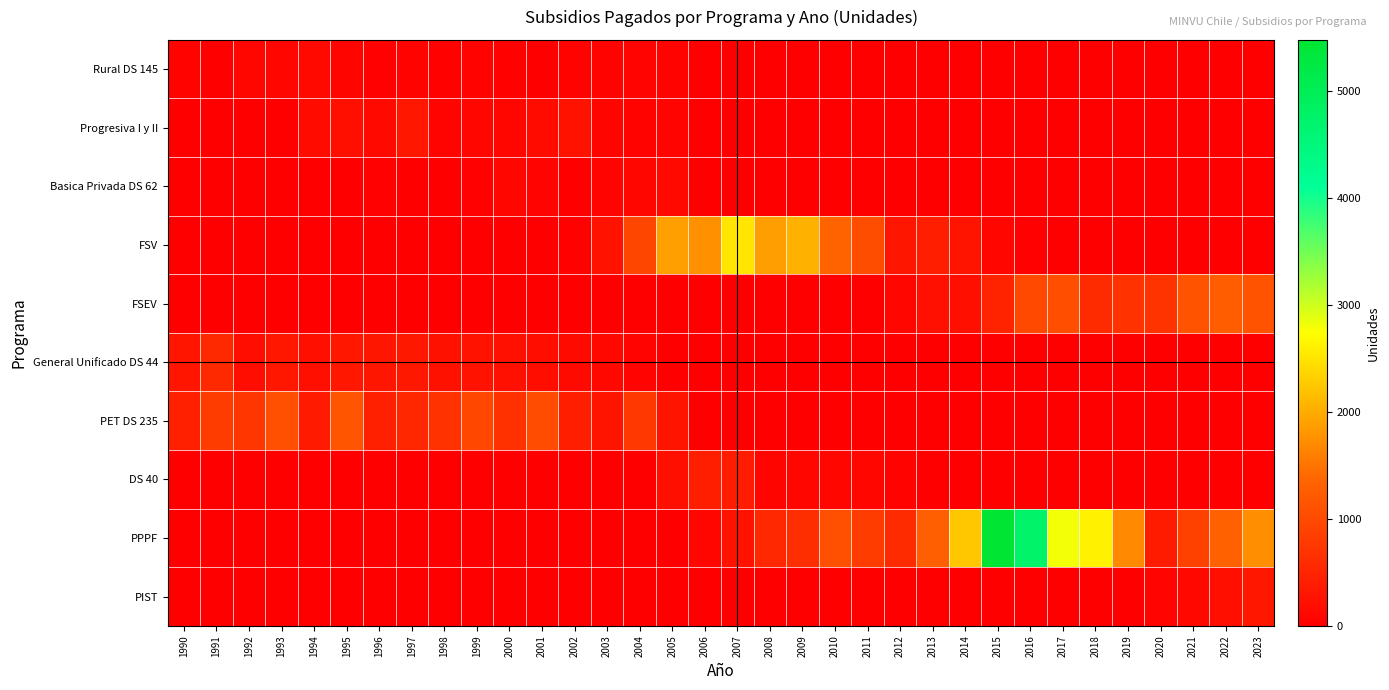

Reading left to right, what are all the values shown in this chart?

Rural DS 145: 1990=47	1991=6	1992=114	1993=102	1994=135	1995=75	1996=25	1997=54	1998=36	1999=58	2000=37	2001=15	2002=43	2003=49	2004=71	2005=54	2006=11	2007=6	2008=0	2009=6	2010=11	2011=1	2012=0	2013=0	2014=0	2015=0	2016=0	2017=0	2018=0	2019=0	2020=0	2021=0	2022=0	2023=0
Progresiva I y II: 1990=0	1991=0	1992=0	1993=0	1994=165	1995=207	1996=139	1997=319	1998=68	1999=89	2000=102	2001=151	2002=272	2003=83	2004=54	2005=67	2006=16	2007=2	2008=0	2009=0	2010=0	2011=0	2012=0	2013=0	2014=0	2015=0	2016=0	2017=0	2018=0	2019=0	2020=0	2021=0	2022=0	2023=0
Basica Privada DS 62: 1990=0	1991=0	1992=0	1993=0	1994=0	1995=0	1996=24	1997=0	1998=0	1999=25	2000=101	2001=65	2002=16	2003=73	2004=103	2005=136	2006=10	2007=0	2008=0	2009=0	2010=0	2011=0	2012=0	2013=0	2014=0	2015=0	2016=0	2017=0	2018=0	2019=0	2020=0	2021=0	2022=0	2023=0
FSV: 1990=0	1991=0	1992=0	1993=0	1994=0	1995=0	1996=0	1997=0	1998=0	1999=0	2000=0	2001=0	2002=34	2003=276	2004=946	2005=1899	2006=1760	2007=2514	2008=1882	2009=2055	2010=1349	2011=1044	2012=301	2013=414	2014=285	2015=116	2016=28	2017=12	2018=0	2019=0	2020=0	2021=0	2022=0	2023=0
FSEV: 1990=0	1991=0	1992=0	1993=0	1994=0	1995=0	1996=0	1997=0	1998=0	1999=0	2000=0	2001=0	2002=0	2003=0	2004=0	2005=0	2006=0	2007=0	2008=0	2009=0	2010=0	2011=0	2012=88	2013=235	2014=223	2015=485	2016=994	2017=1059	2018=588	2019=685	2020=700	2021=1115	2022=1260	2023=1121
General Unificado DS 44: 1990=291	1991=559	1992=183	1993=317	1994=204	1995=328	1996=302	1997=342	1998=241	1999=277	2000=229	2001=196	2002=143	2003=121	2004=66	2005=14	2006=0	2007=0	2008=0	2009=0	2010=0	2011=0	2012=0	2013=0	2014=0	2015=0	2016=0	2017=0	2018=0	2019=0	2020=0	2021=0	2022=0	2023=0
PET DS 235: 1990=447	1991=822	1992=729	1993=1080	1994=360	1995=1136	1996=445	1997=545	1998=676	1999=968	2000=671	2001=1035	2002=408	2003=285	2004=740	2005=287	2006=0	2007=0	2008=0	2009=0	2010=0	2011=0	2012=0	2013=0	2014=0	2015=0	2016=0	2017=0	2018=0	2019=0	2020=0	2021=0	2022=0	2023=0
DS 40: 1990=0	1991=0	1992=0	1993=0	1994=0	1995=0	1996=0	1997=0	1998=0	1999=0	2000=0	2001=0	2002=0	2003=0	2004=8	2005=218	2006=419	2007=394	2008=75	2009=105	2010=109	2011=91	2012=45	2013=2	2014=0	2015=4	2016=0	2017=0	2018=0	2019=0	2020=0	2021=0	2022=0	2023=0
PPPF: 1990=0	1991=0	1992=0	1993=0	1994=0	1995=0	1996=0	1997=0	1998=0	1999=0	2000=0	2001=0	2002=0	2003=0	2004=0	2005=0	2006=87	2007=270	2008=553	2009=625	2010=1061	2011=820	2012=597	2013=1295	2014=2241	2015=5482	2016=4747	2017=2811	2018=2623	2019=1686	2020=378	2021=884	2022=1303	2023=1735
PIST: 1990=0	1991=0	1992=0	1993=0	1994=0	1995=0	1996=0	1997=0	1998=0	1999=0	2000=0	2001=0	2002=0	2003=0	2004=0	2005=0	2006=0	2007=0	2008=0	2009=0	2010=0	2011=0	2012=0	2013=0	2014=0	2015=0	2016=0	2017=0	2018=0	2019=0	2020=74	2021=119	2022=205	2023=318